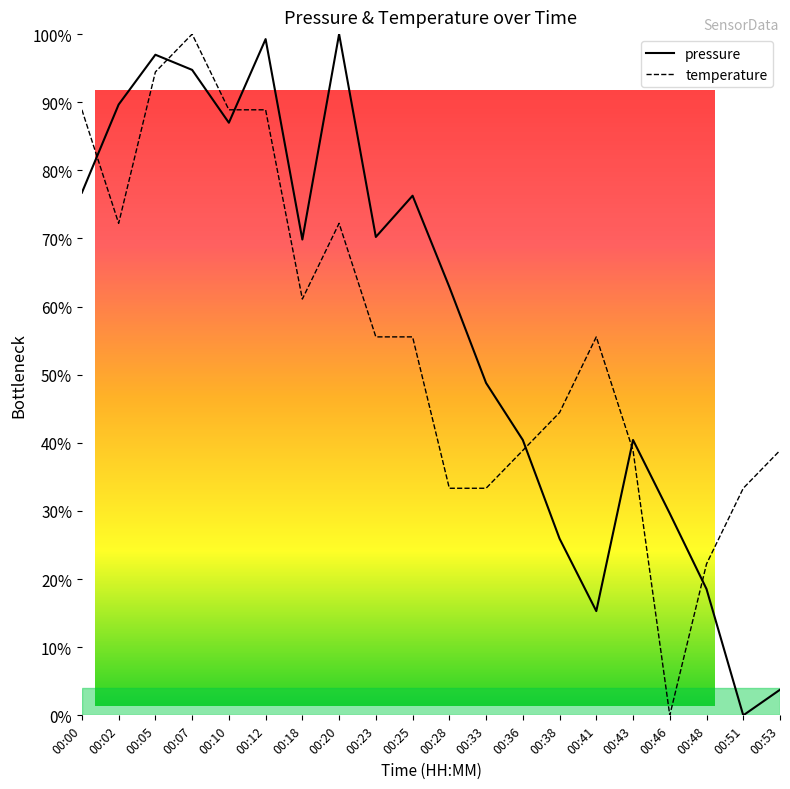

What is the sum of all pressure values?

1146.4